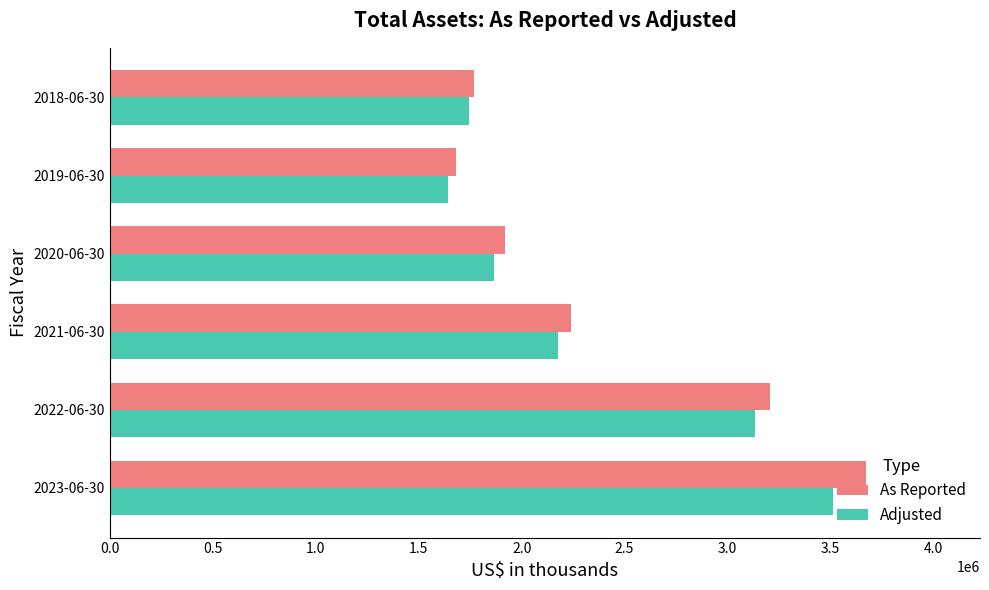

List the series in order of their overall mean, highest first.

As Reported, Adjusted